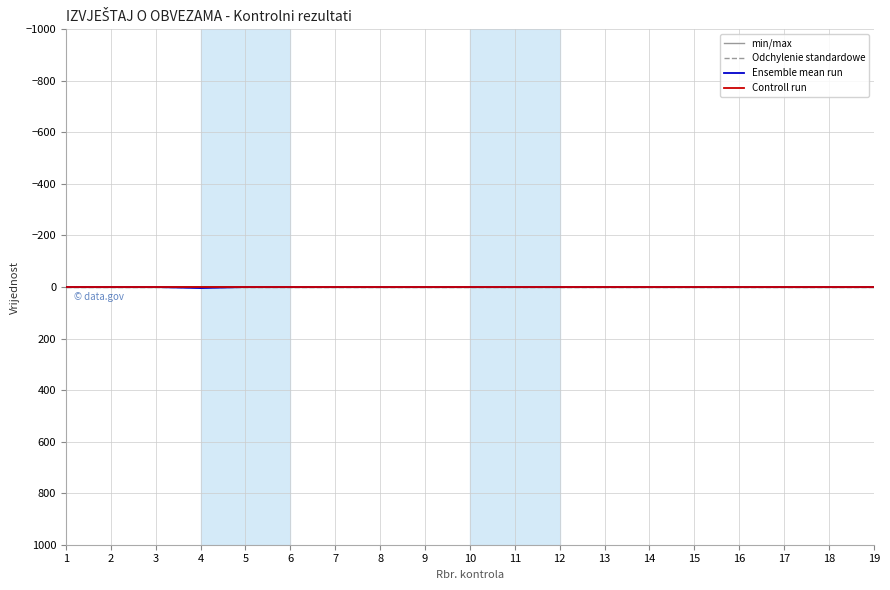

At which label does Ensemble mean run reach its peak?

4